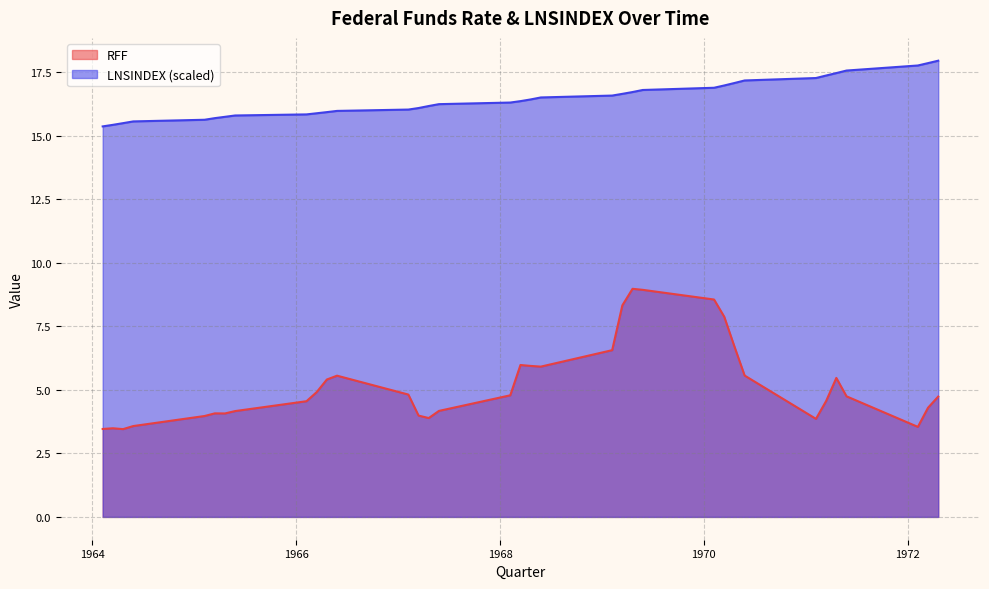

What is the difference between the highest and lowest values at 1971.4?

12.8